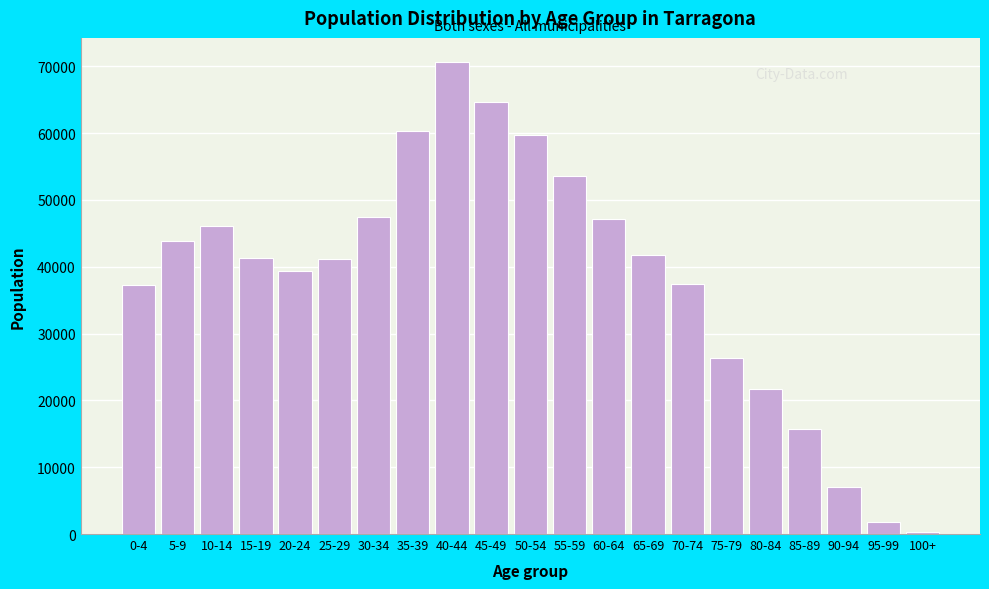

The value at 5-9 is 61922. True or false?

False